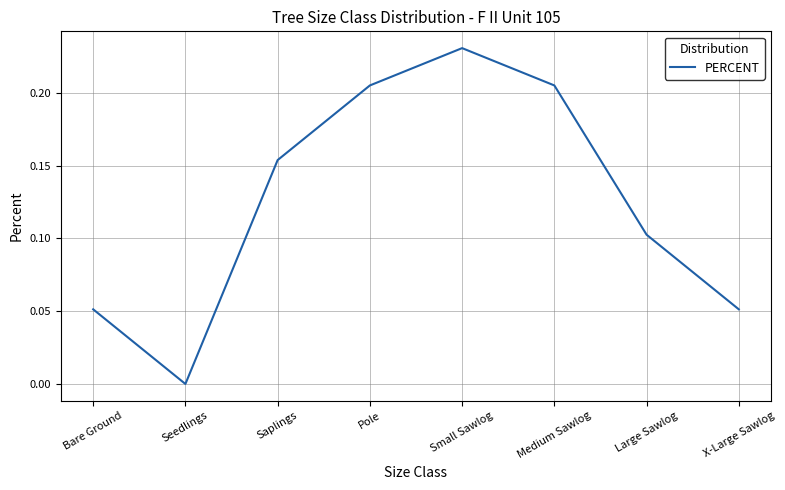

Does the chart have visible grid lines?

Yes